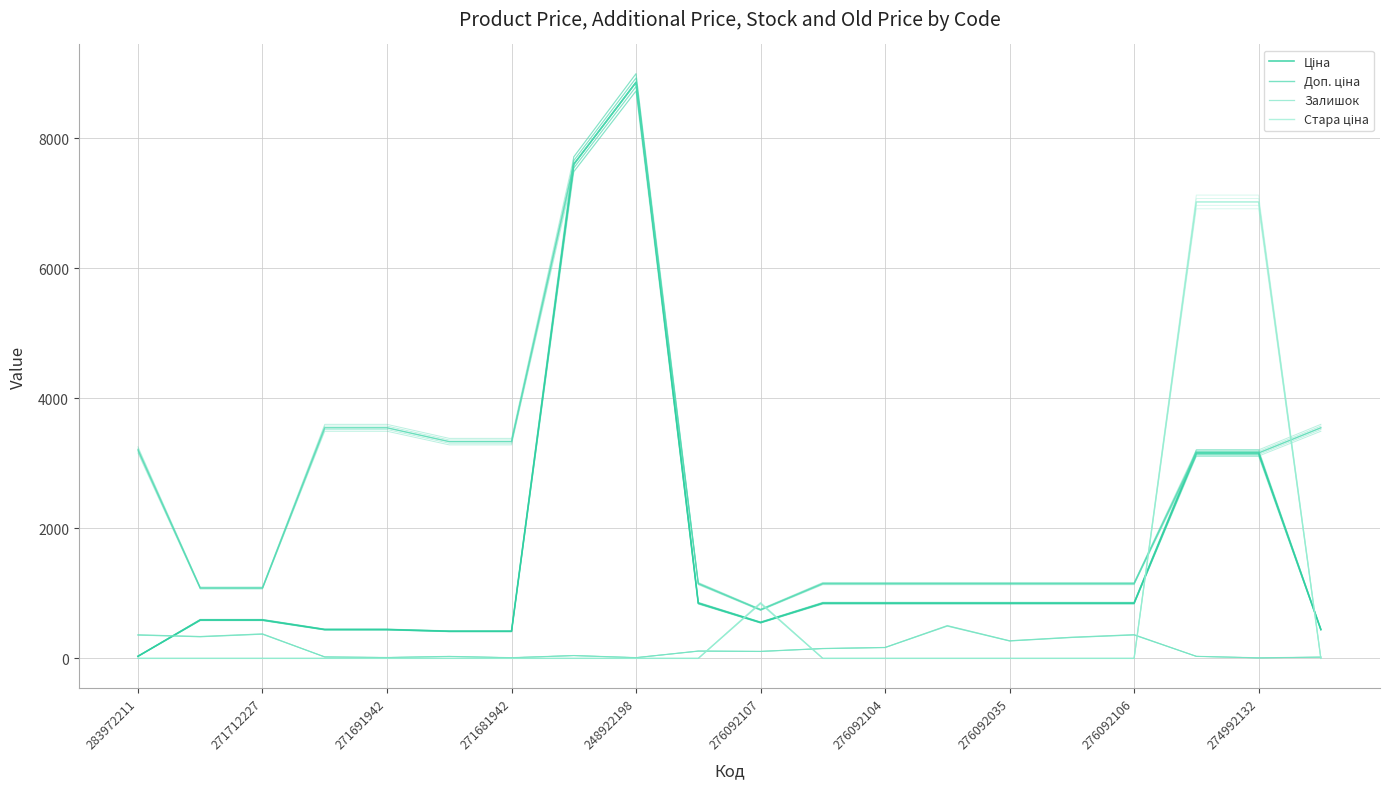

True or false: Стара ціна and Залишок intersect in this chart.

True